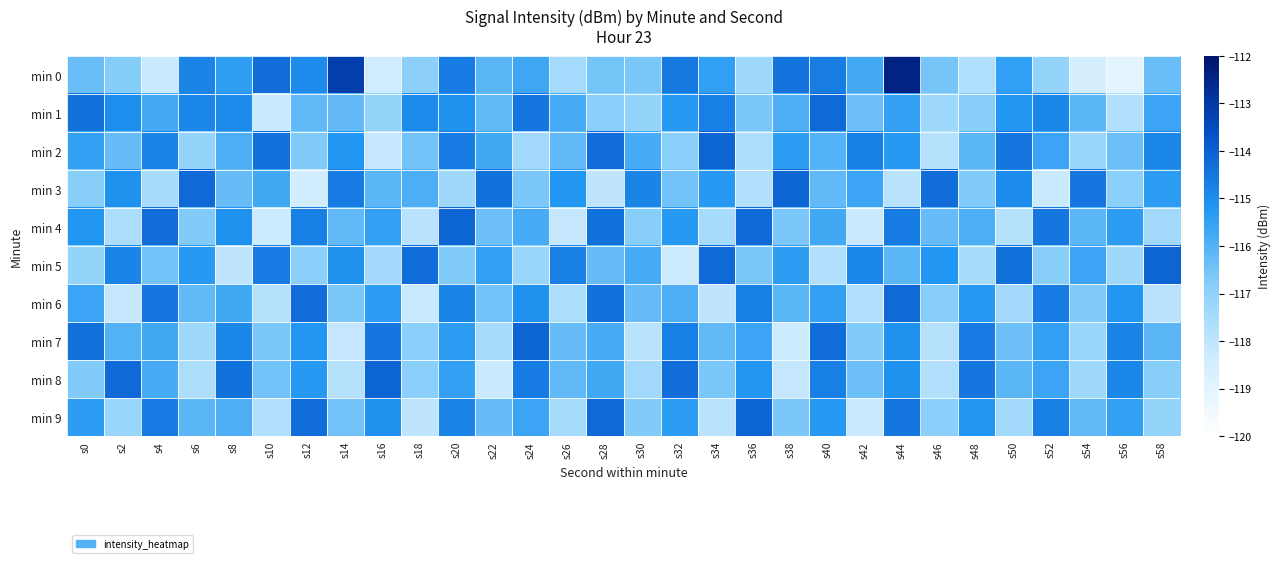

At how many categories does at least one series exceed -118?

30